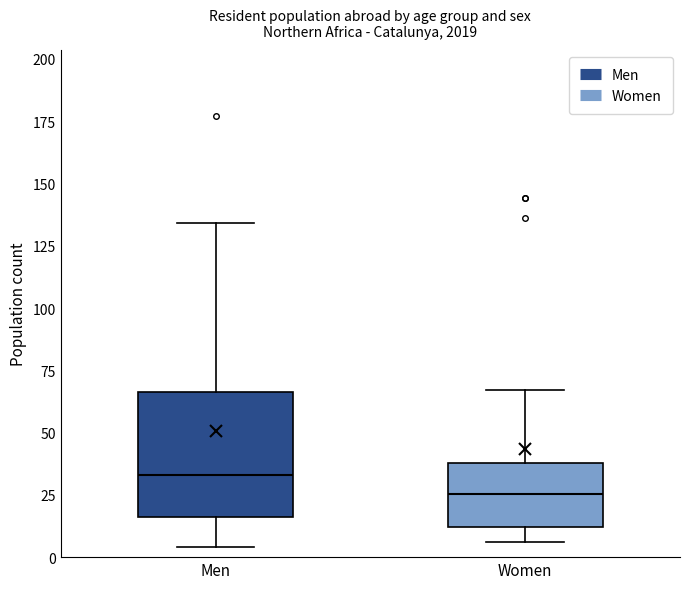

Comparing the boxes themselves (not the whiskers), which one is the tallest?

Men